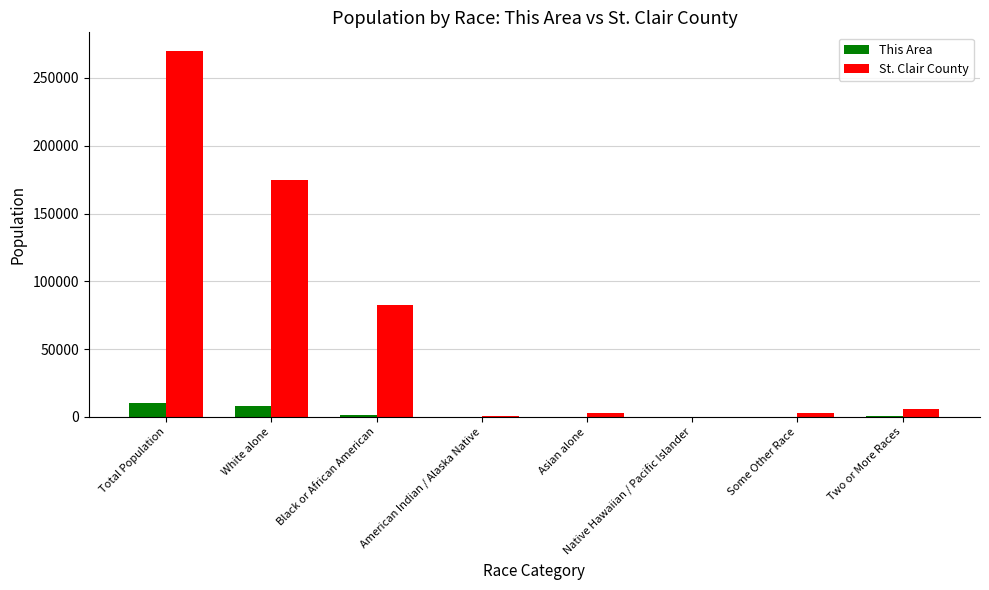

Where is St. Clair County nearest to the value 135141?

White alone